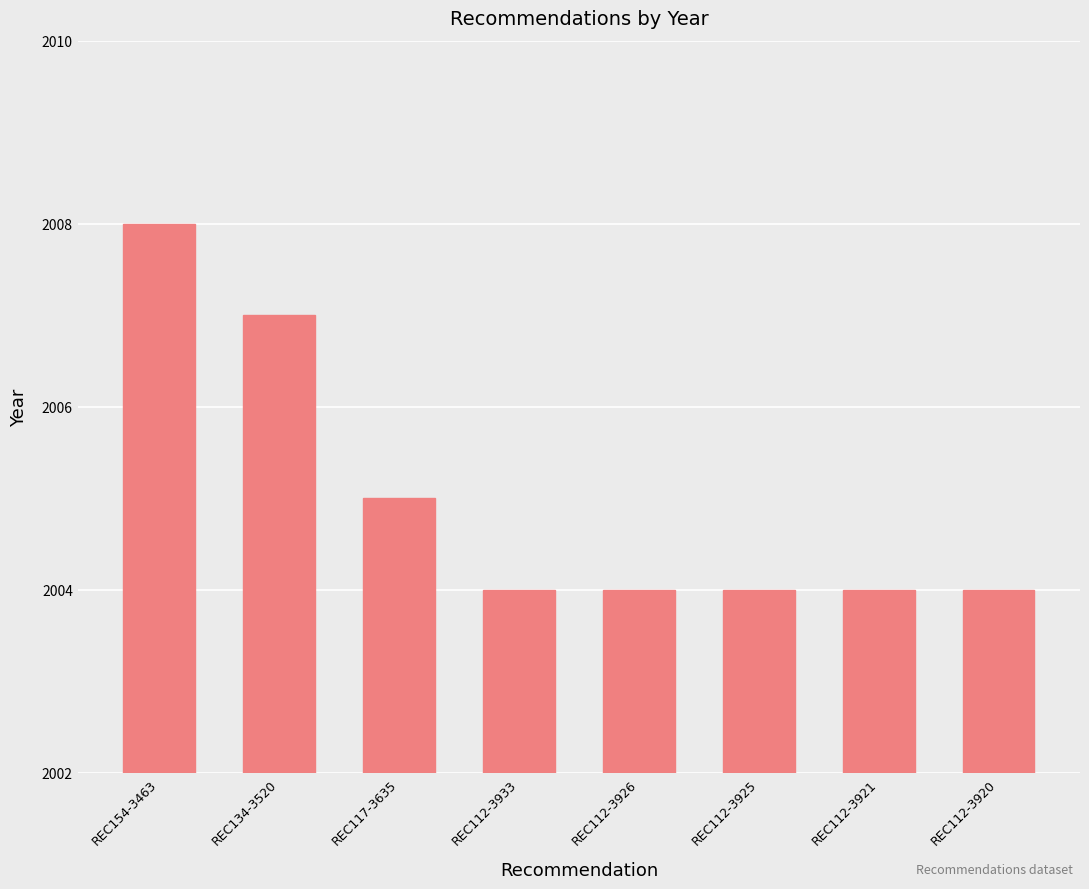

The value at REC134-3520 is 2863. True or false?

False